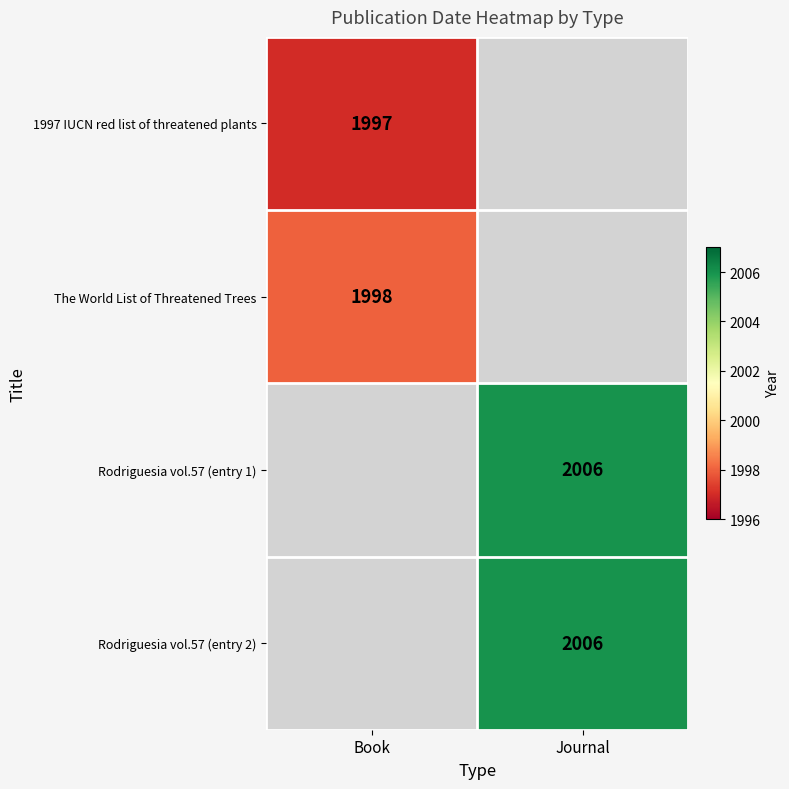

How many data points does each series have?

2